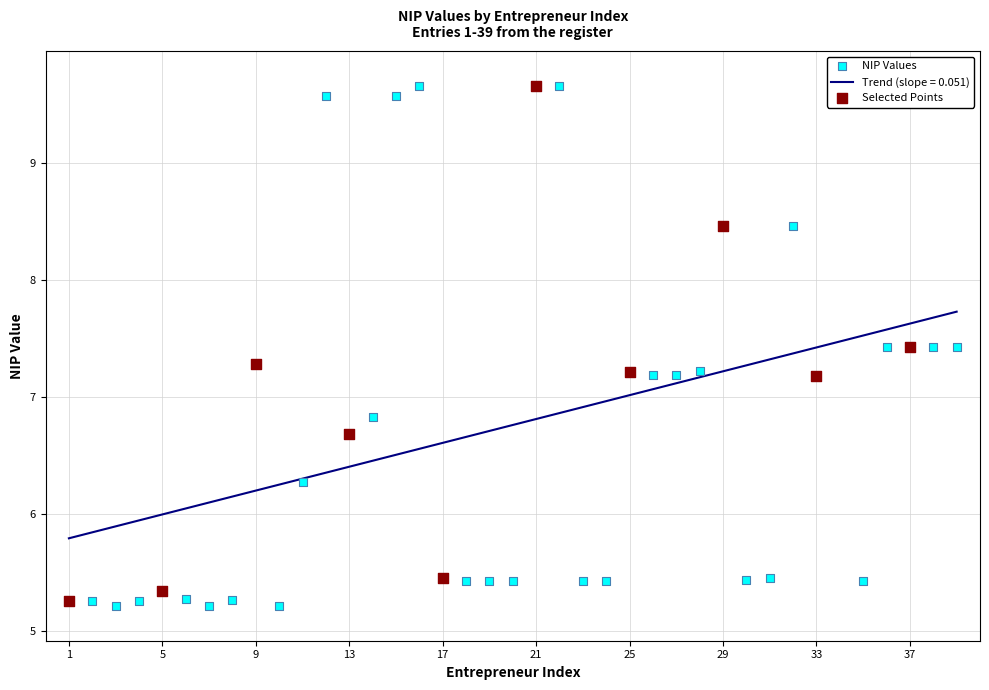

Between 39 and 20, which is larger?

39